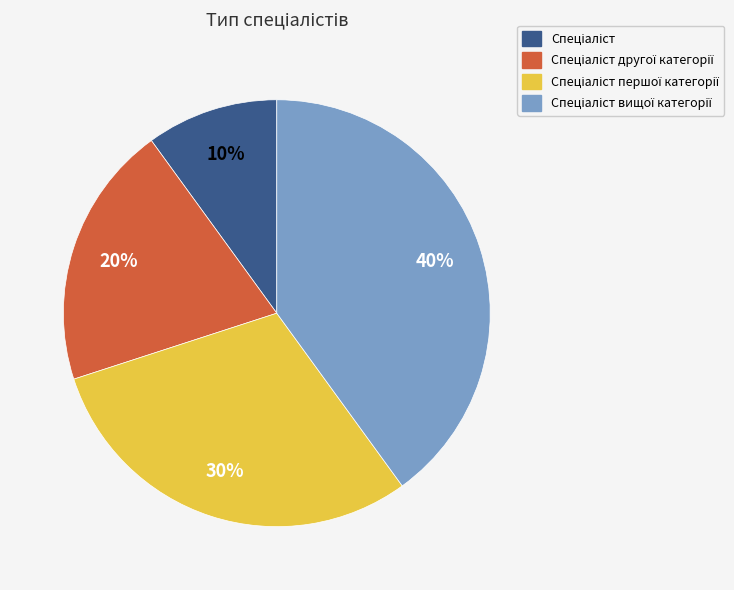

Is there a majority slice in this chart?

No